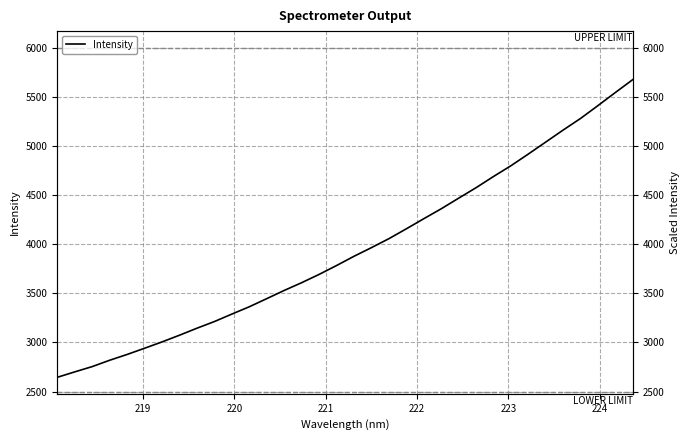

What is the difference between the maximum and minimum values?

3029.1